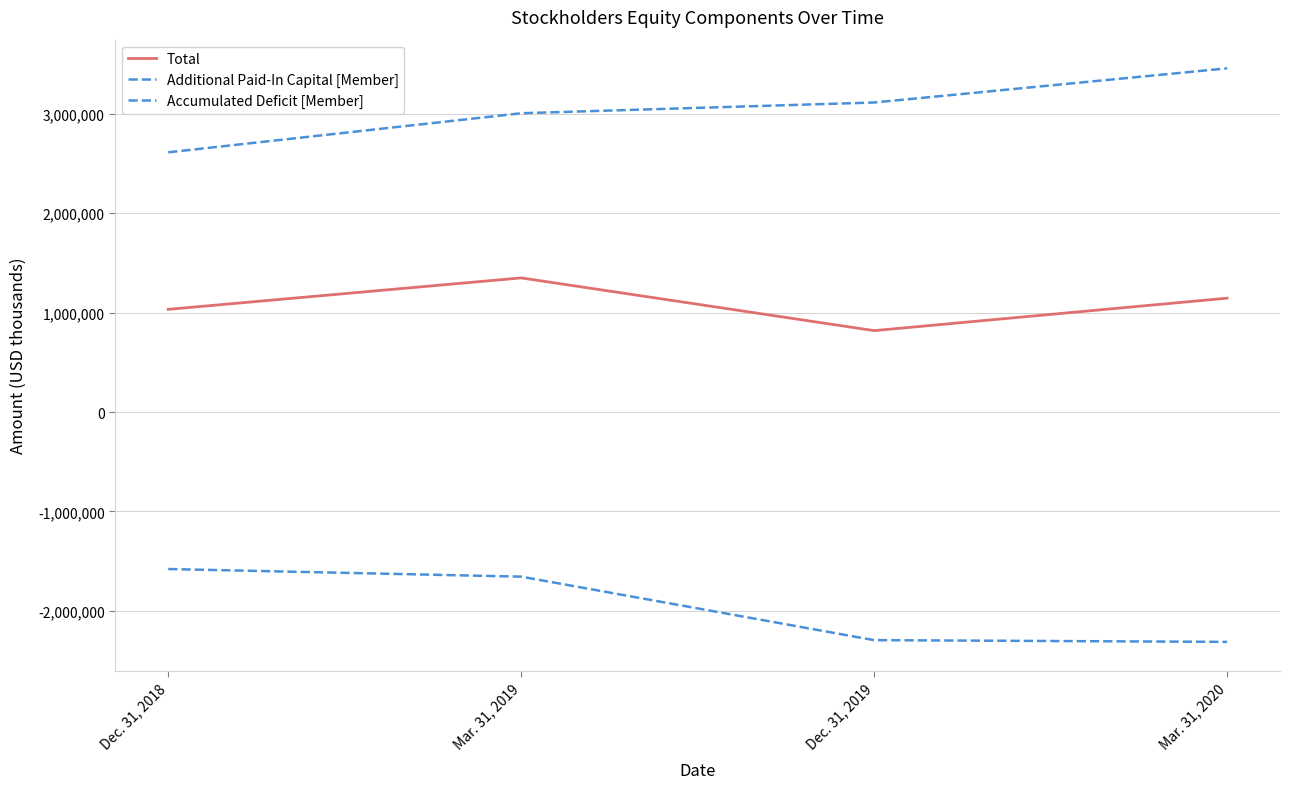

How many lines are shown in the chart?

3